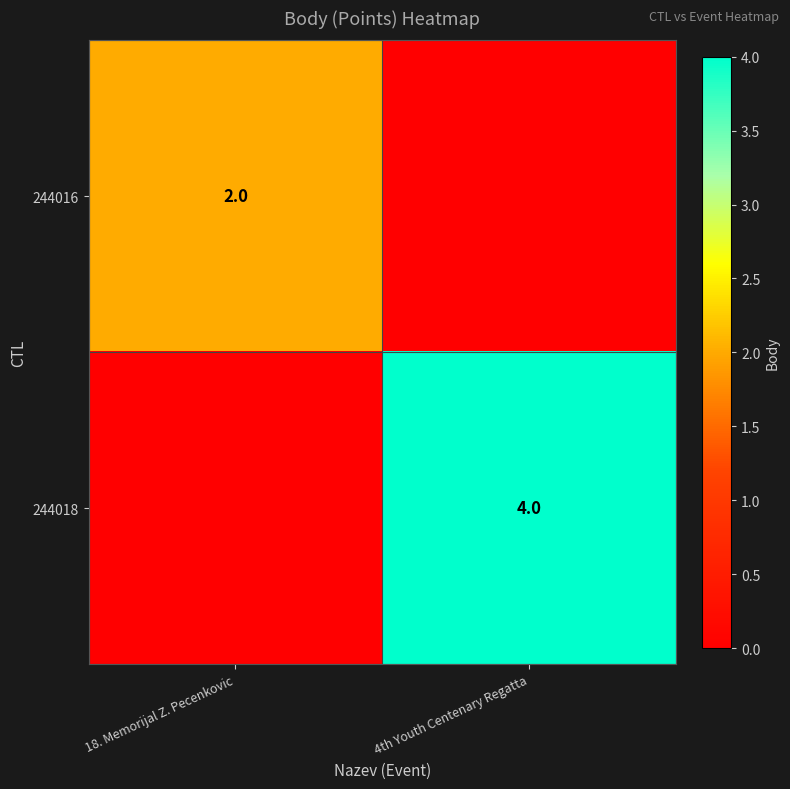

Is the value of 244018 at 4th Youth Centenary Regatta greater than the value of 244016 at 18. Memorijal Z. Pecenkovic?

Yes